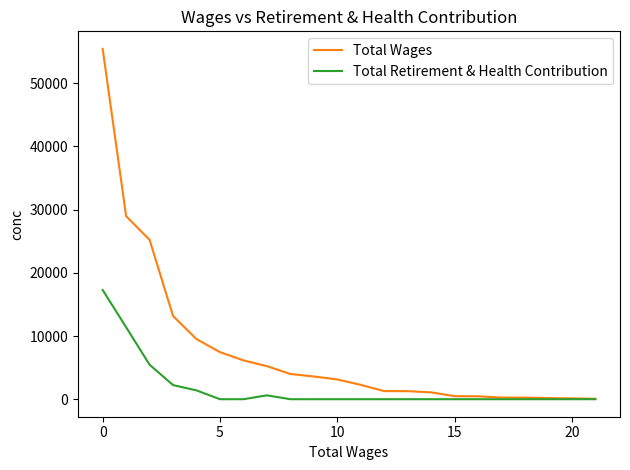

Which series has the largest range (max minus min)?

Total Wages